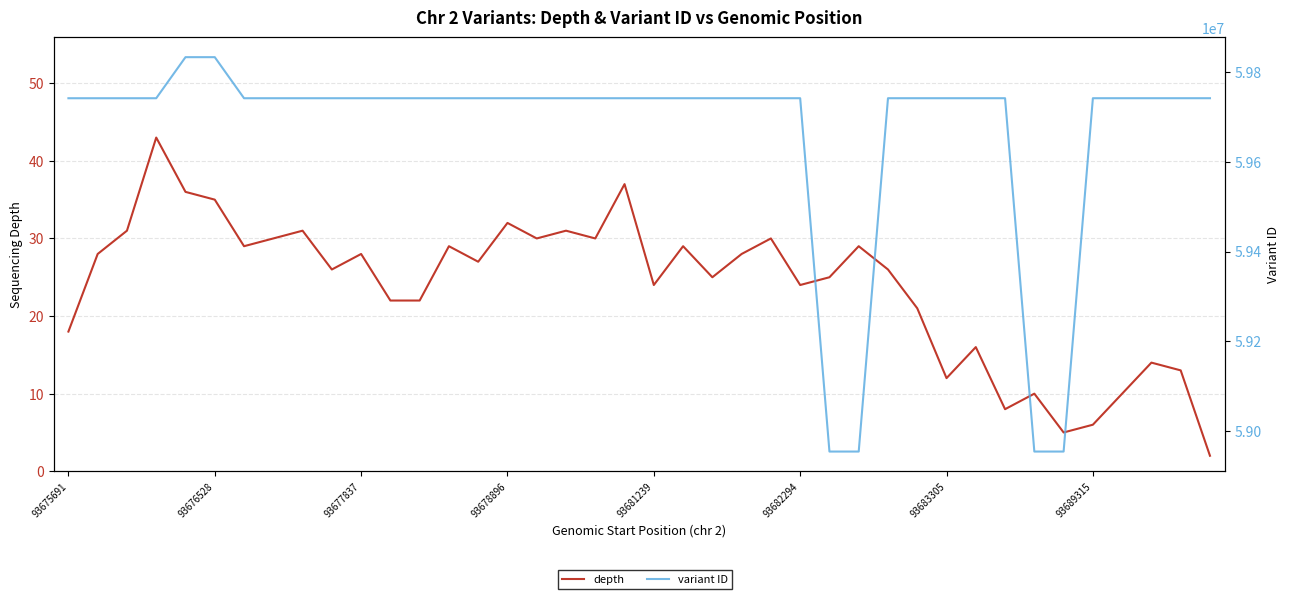

Which series changed the most between 11 and 25?

variant ID